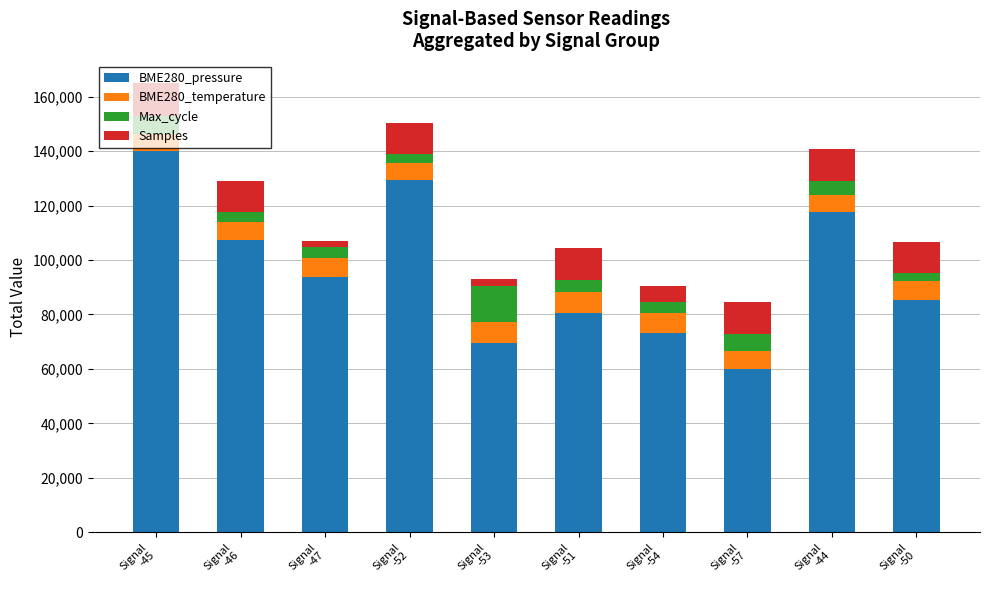

What is the lowest value of the BME280_pressure series?

60000.0